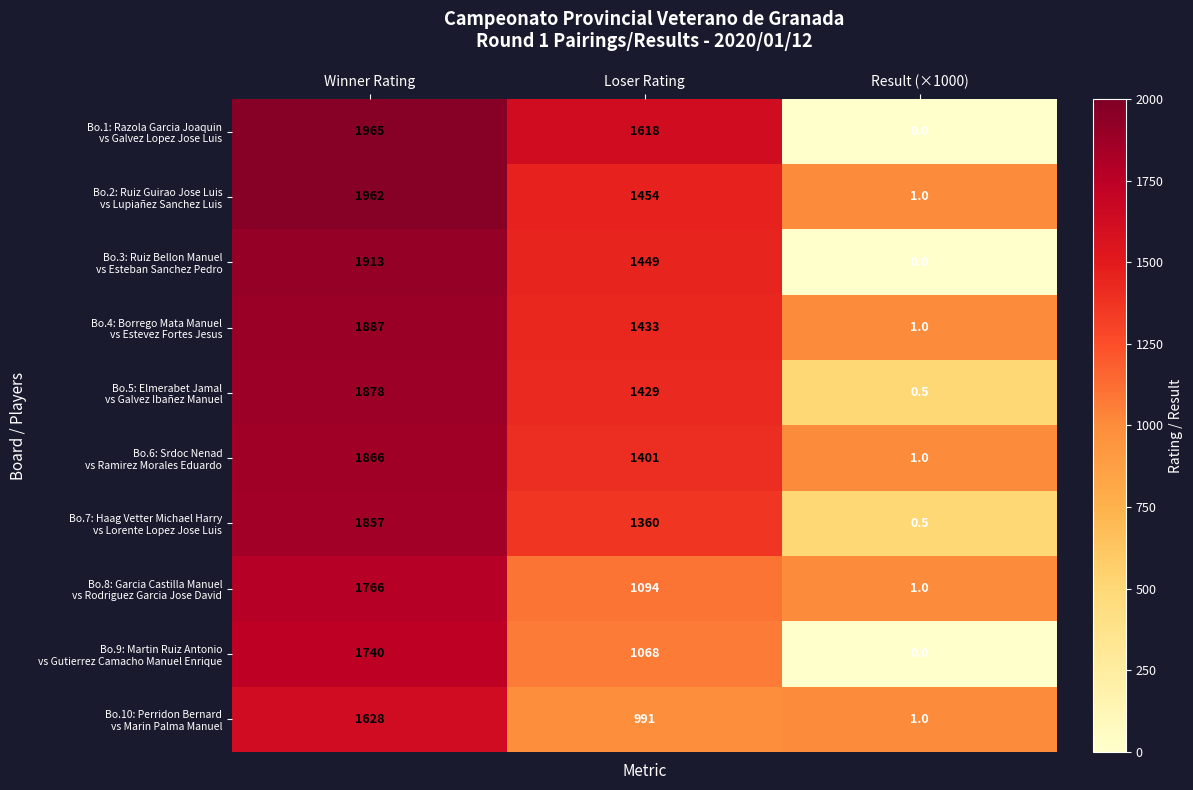

What is the spread (max minus min) of values at Result (×1000)?

1.0